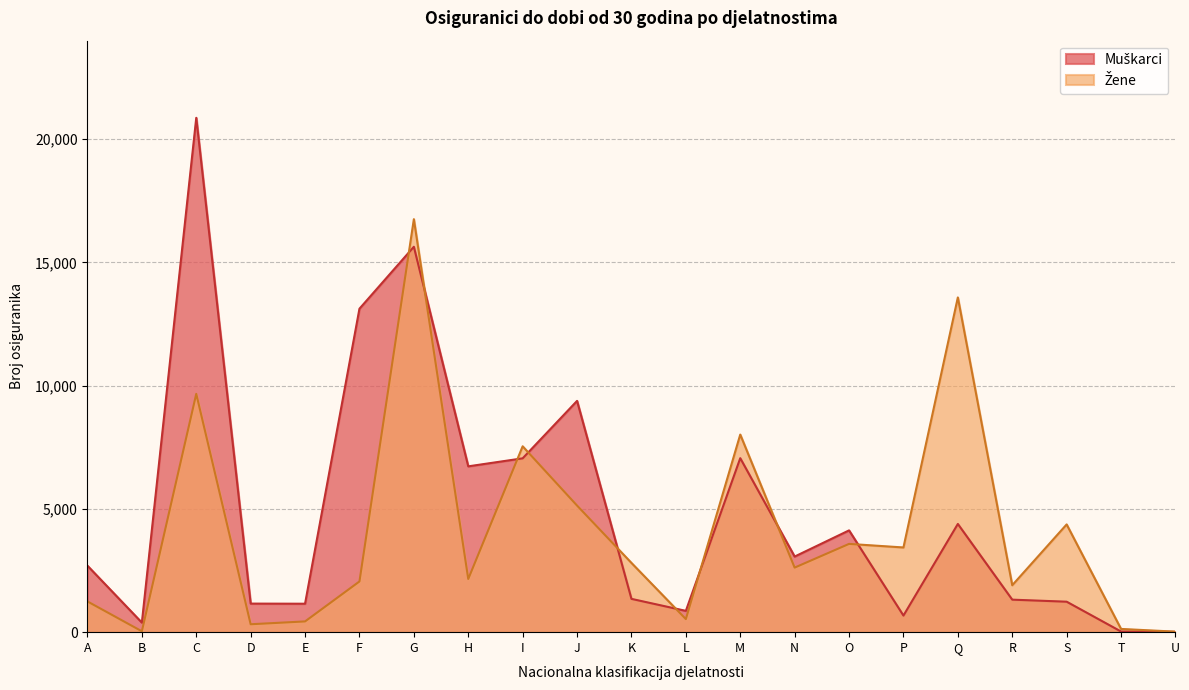

Which series changed the most between A and I?

Žene